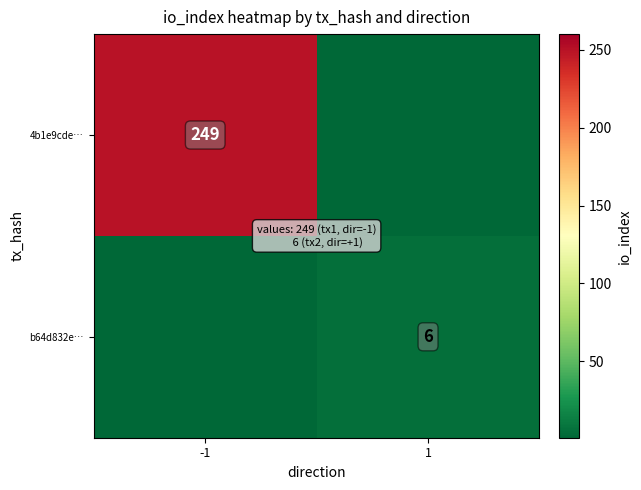

At how many categories does at least one series exceed 55?

1